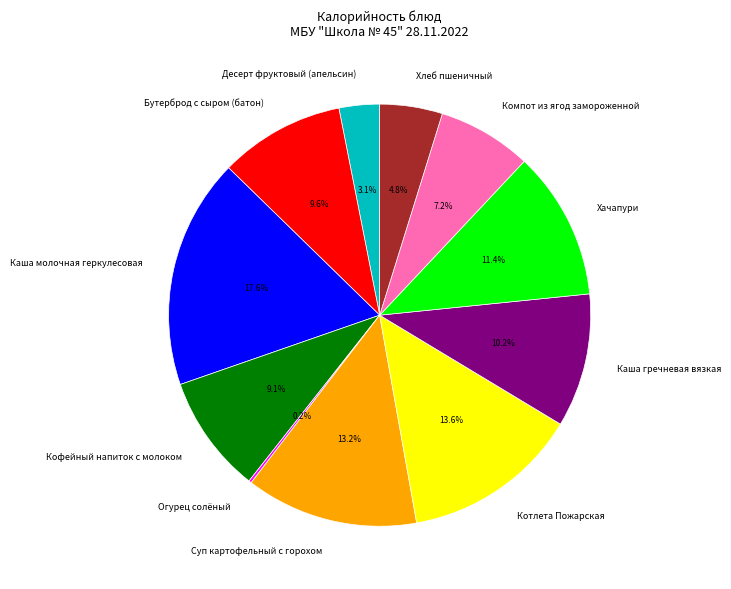

To the nearest percent, what is the average slice percentage?

9%